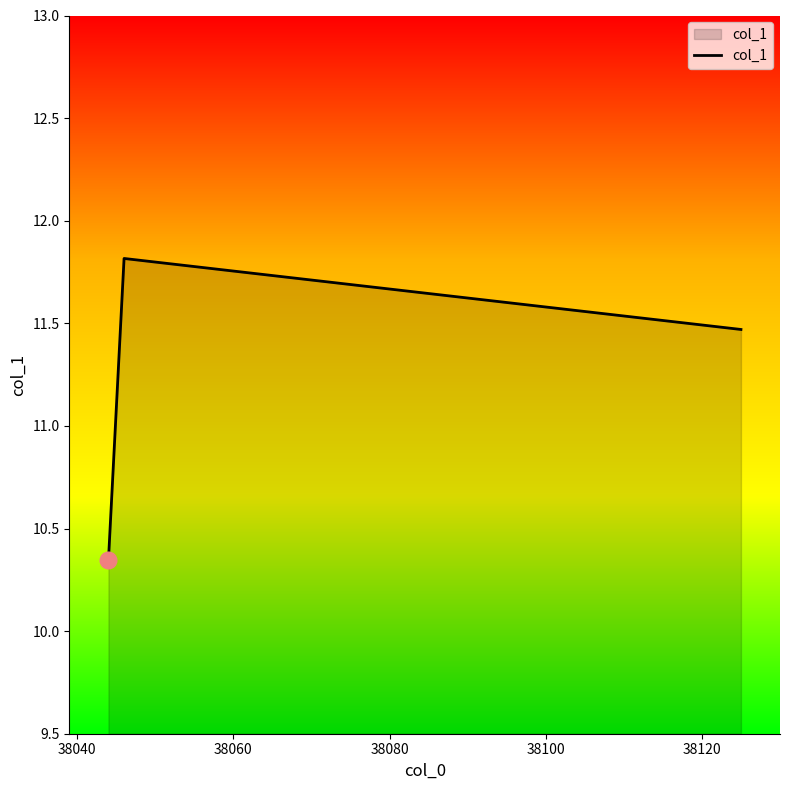

What is the difference between the maximum and minimum values?

1.5